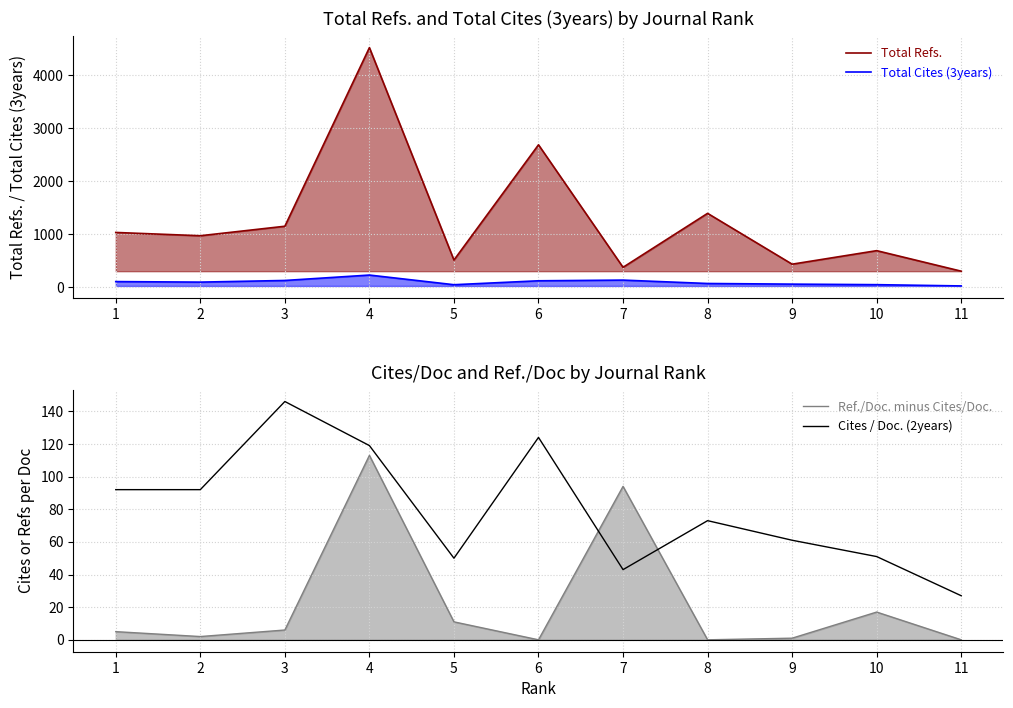

Reading left to right, what are all the values shown in this chart?

Total Refs.: 1035	973	1152	4518	515	2687	378	1395	437	692	305
Total Cites (3years): 109	99	130	232	50	124	137	73	61	51	27
Ref./Doc. minus Cites/Doc.: 5	2	6	113	11	0	94	0	1	17	0
Cites / Doc. (2years): 92	92	146	119	50	124	43	73	61	51	27